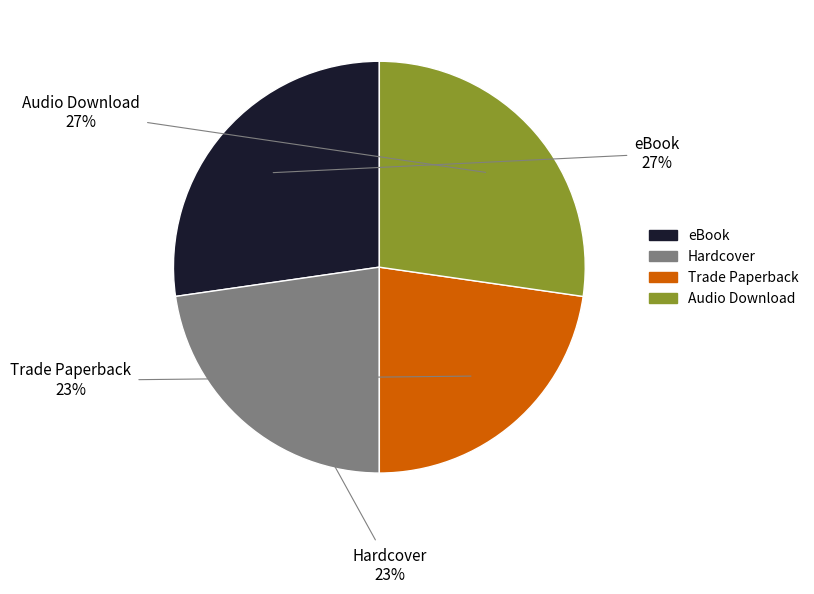

How many segments does this pie chart have?

4